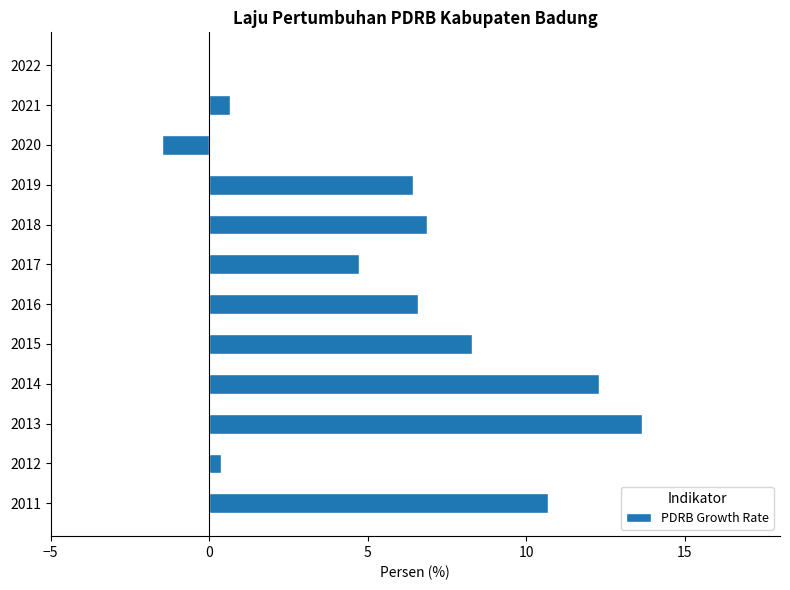

Read the value at 2021.

0.6